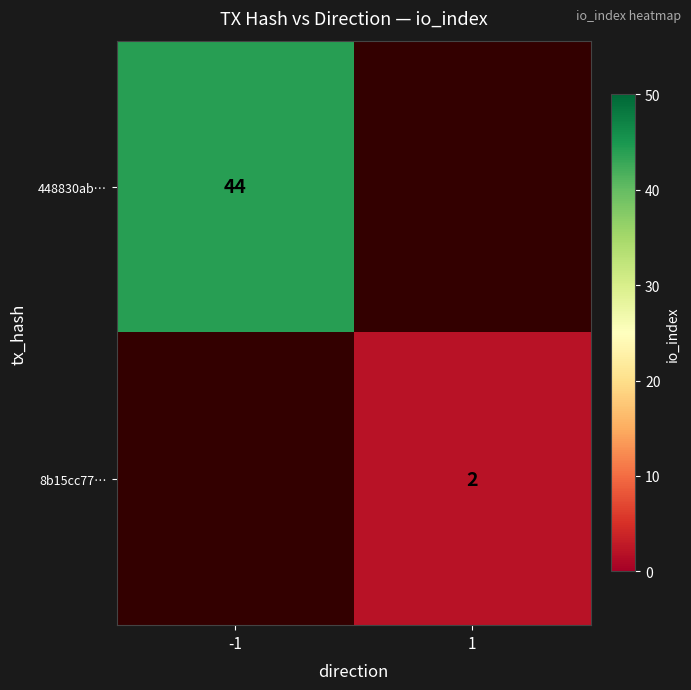

The value of 448830ab… at -1 is 19. True or false?

False